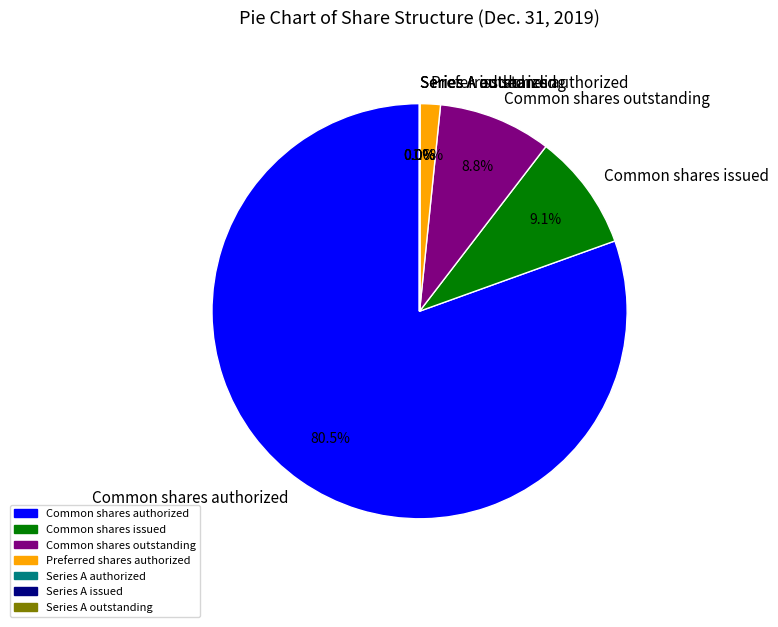

The Common shares authorized slice represents 95% of the pie. True or false?

False